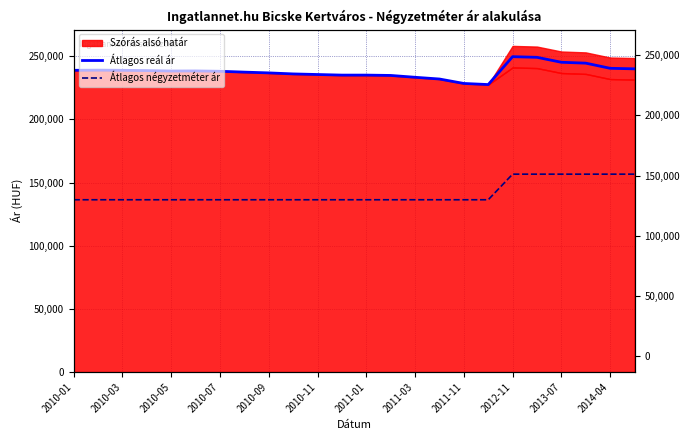

Between 2010-05 and 17, which series saw the biggest shift?

Átlagos reál ár